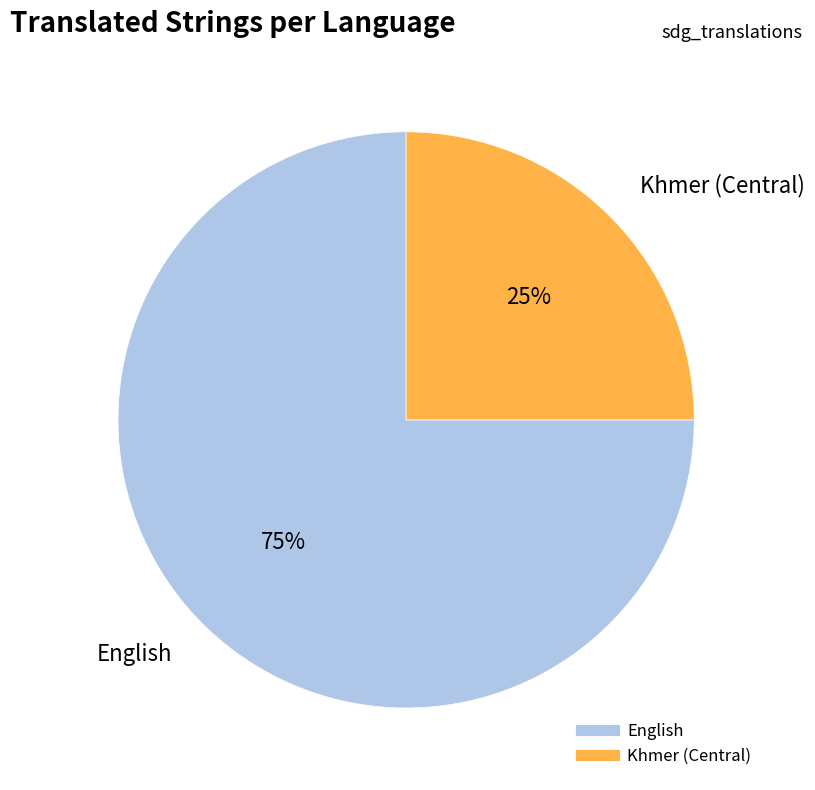

True or false: Khmer (Central) accounts for 14% of the total.

False